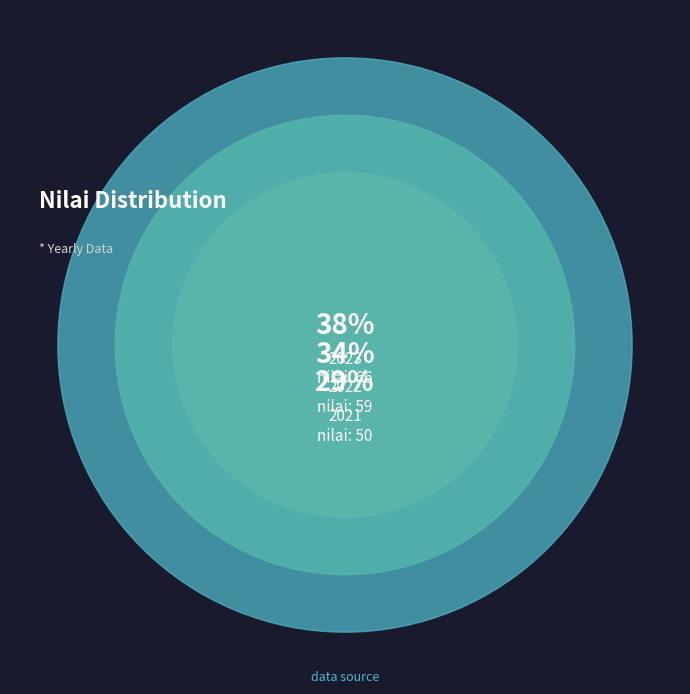

Which has a higher value, 2022 or 2023?

2023